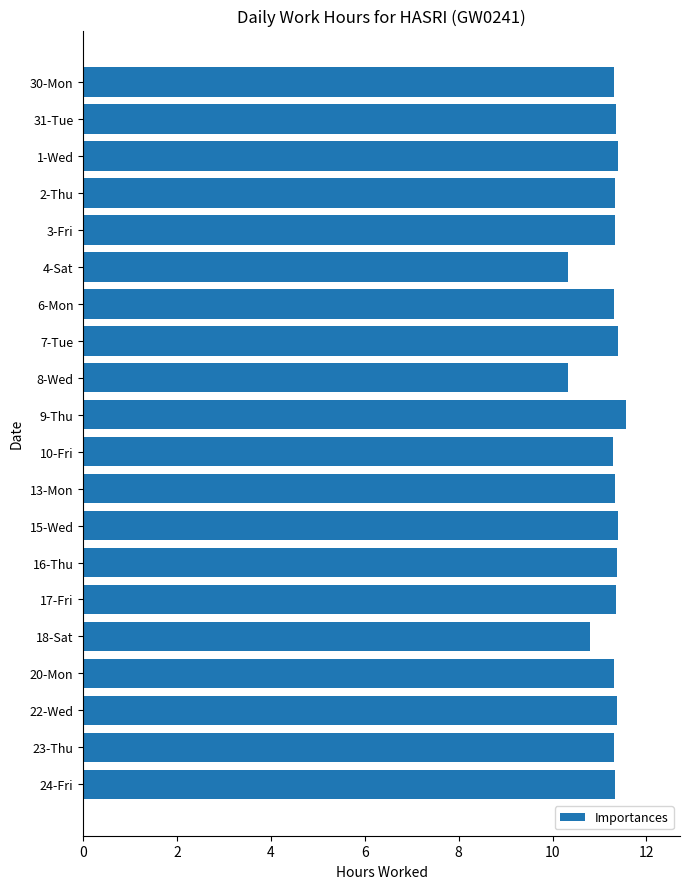

What is the maximum value shown in the chart?

11.6